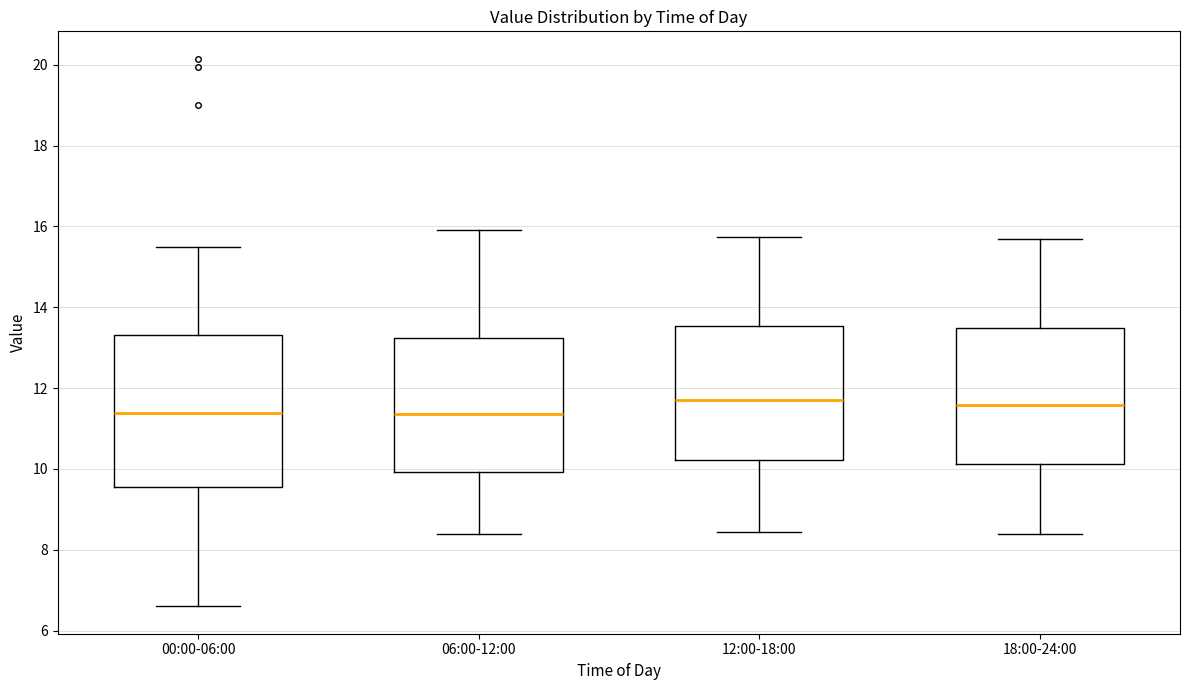

Reading left to right, transcribe this box plot: for each box, give where its median line is, the range the box spans, and where its two whiskers end, as read against the y-axis. The values are not printed on the chart, so give them approximately, as read against the axis.

00:00-06:00: median 11.4, box 9.6 to 13.4, whiskers 6.6 to 15.4
06:00-12:00: median 11.4, box 10.0 to 13.2, whiskers 8.4 to 16.0
12:00-18:00: median 11.8, box 10.2 to 13.6, whiskers 8.4 to 15.8
18:00-24:00: median 11.6, box 10.2 to 13.4, whiskers 8.4 to 15.8